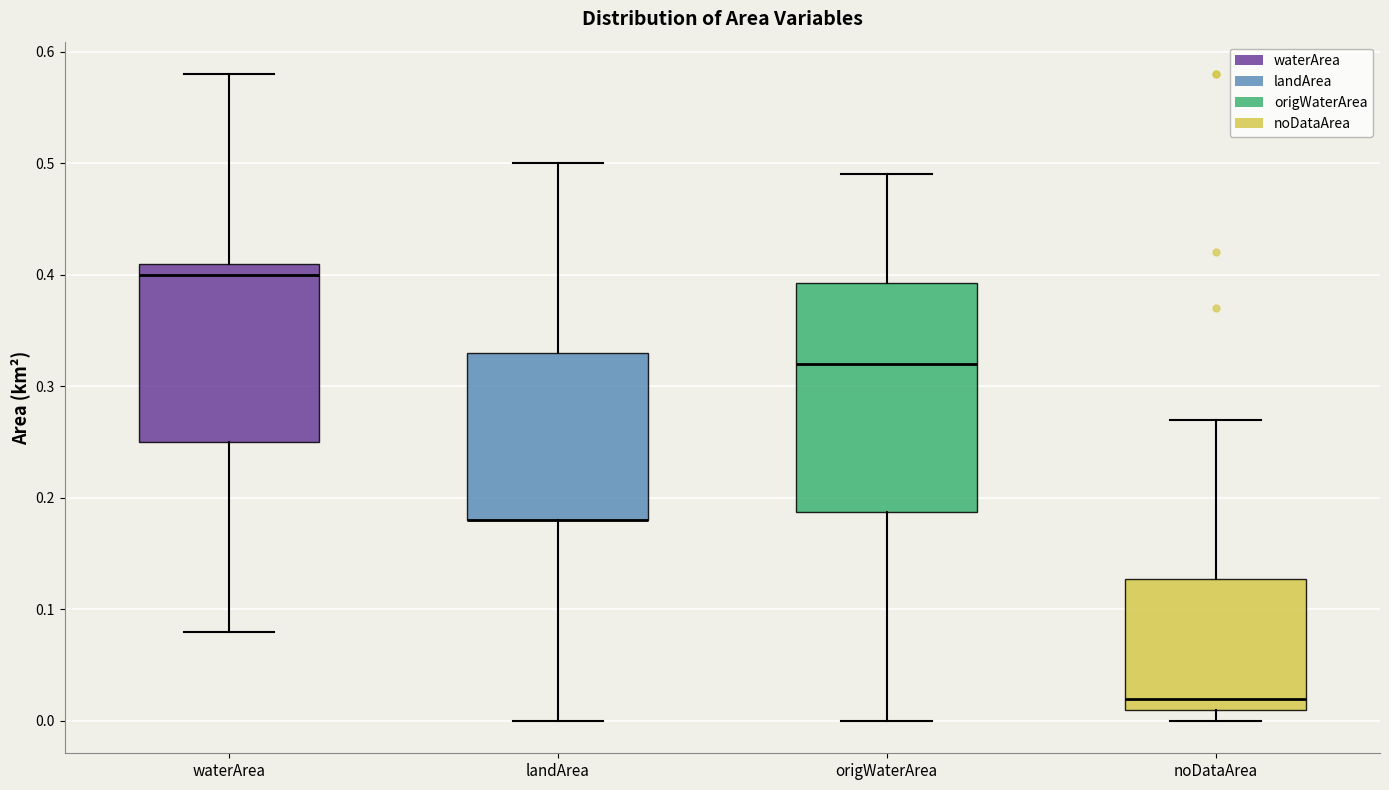

Reading left to right, transcribe this box plot: for each box, give where its median line is, the range the box spans, and where its two whiskers end, as read against the y-axis. The values are not printed on the chart, so give them approximately, as read against the axis.

waterArea: median 0.40, box 0.25 to 0.41, whiskers 0.08 to 0.58
landArea: median 0.18 (drawn on the box's lower edge), box 0.18 to 0.33, whiskers 0.00 to 0.50
origWaterArea: median 0.32, box 0.19 to 0.39, whiskers 0.00 to 0.49
noDataArea: median 0.02, box 0.01 to 0.13, whiskers 0.00 to 0.27